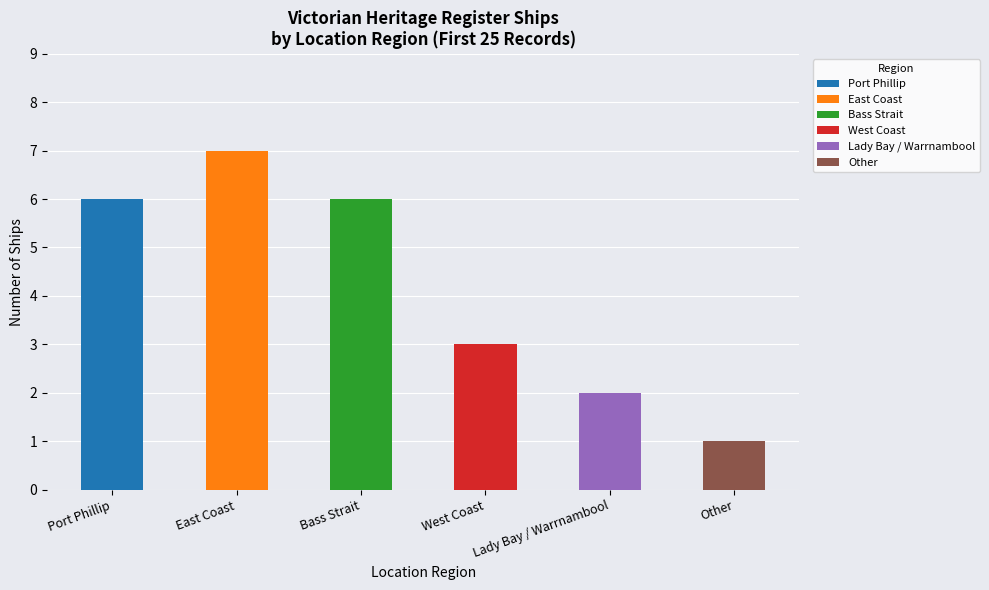

Between Lady Bay / Warrnambool and East Coast, which is larger?

East Coast